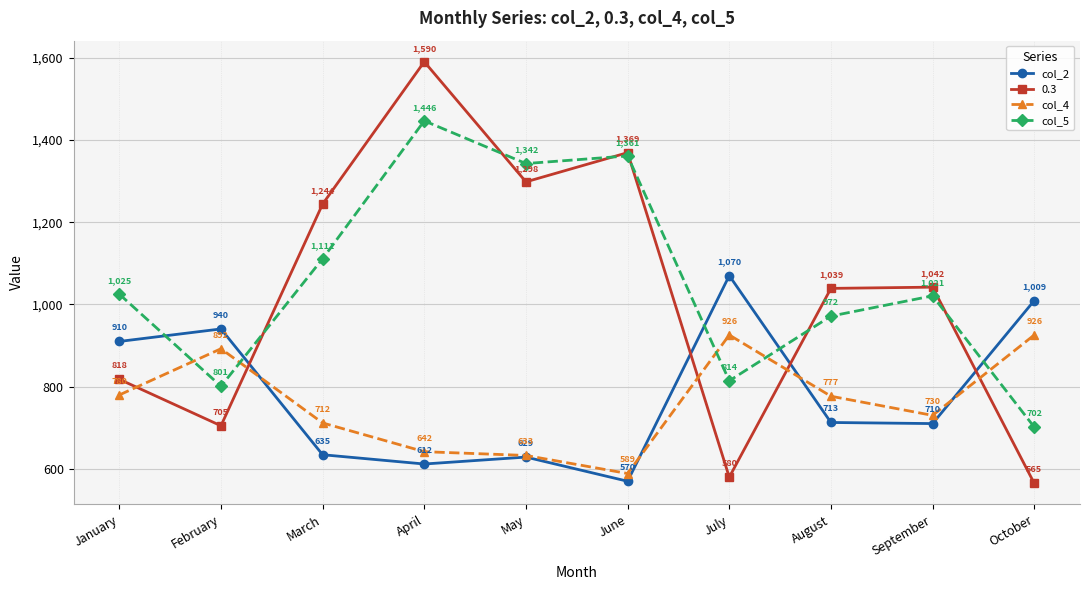

True or false: col_5 has a value of 1571.6 at March.

False